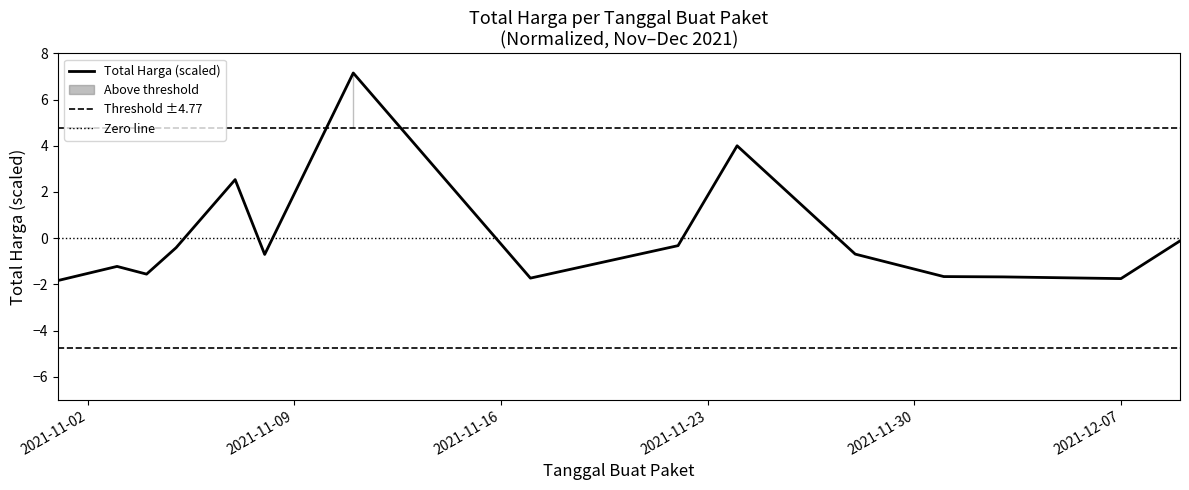

At which category does the data reach its first local peak?

2021-11-03